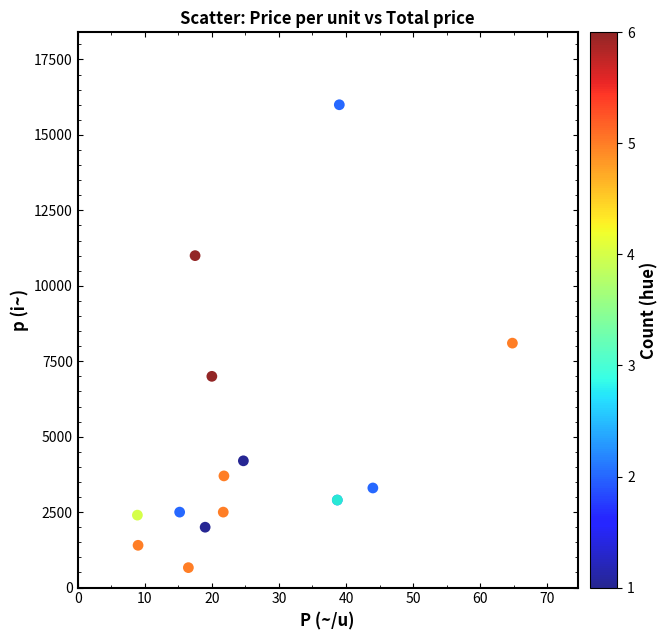

What Y value in the scatter plot is closest to 8330?

8100